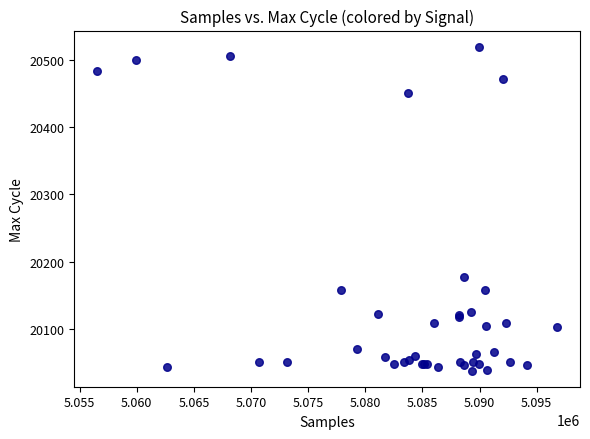

What Y value in the scatter plot is closest to 20279?

20177